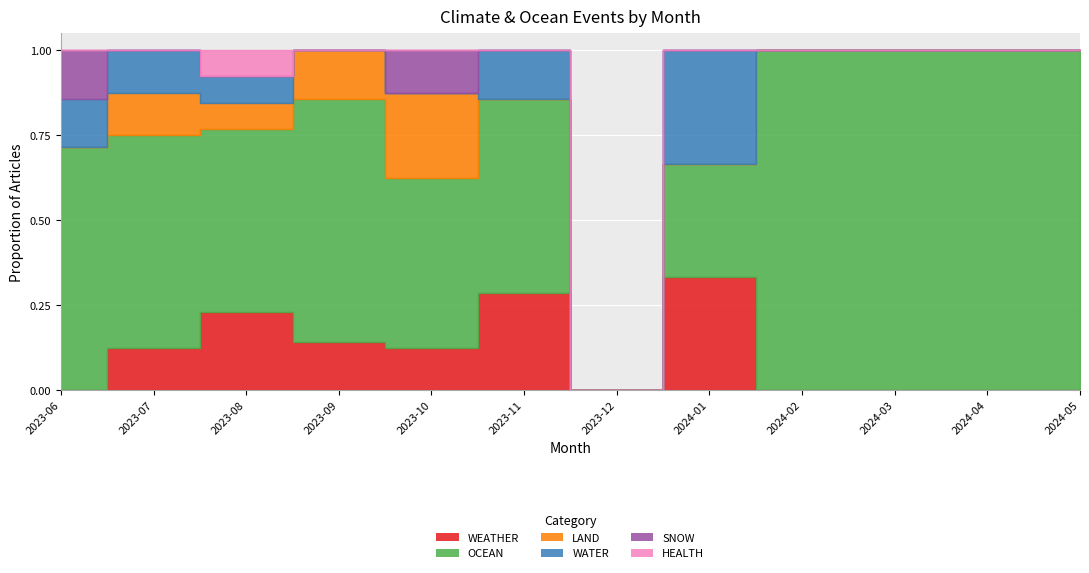

Which series has the largest range (max minus min)?

OCEAN